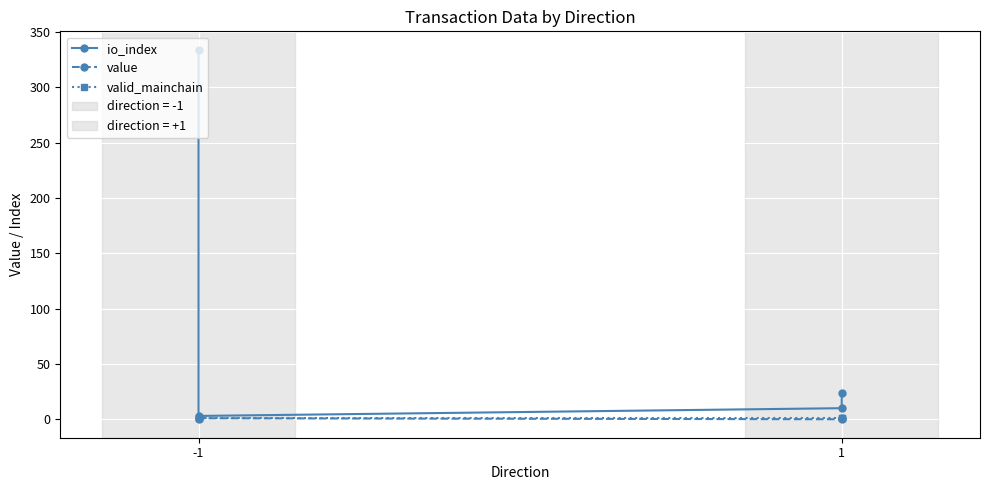

Does the chart display data point markers on the line(s)?

Yes